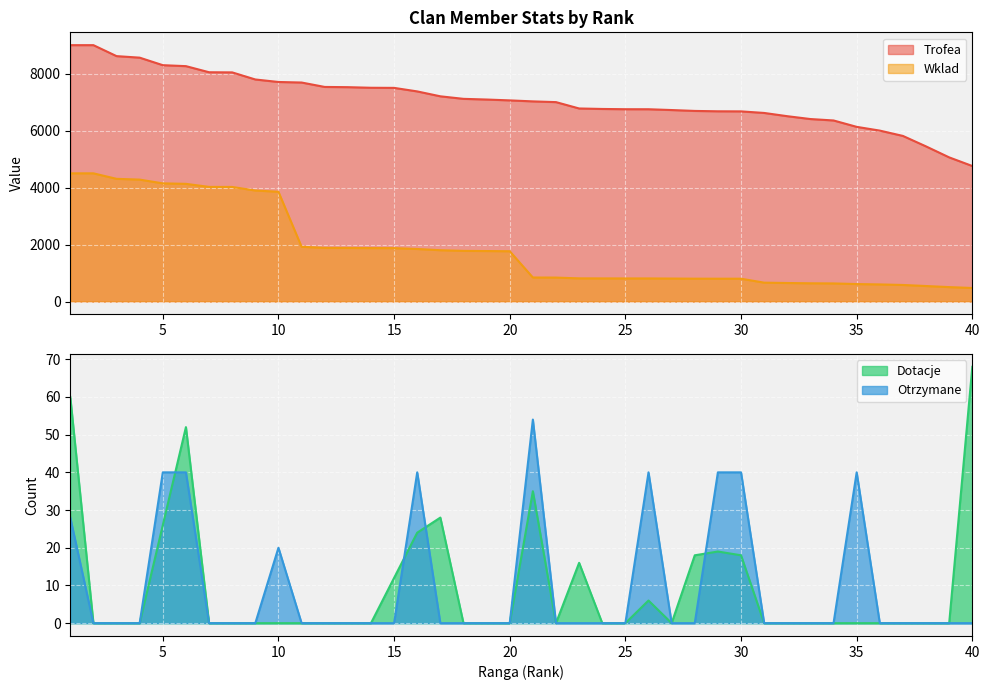

Where does the Wklad series first go above 1765?

1